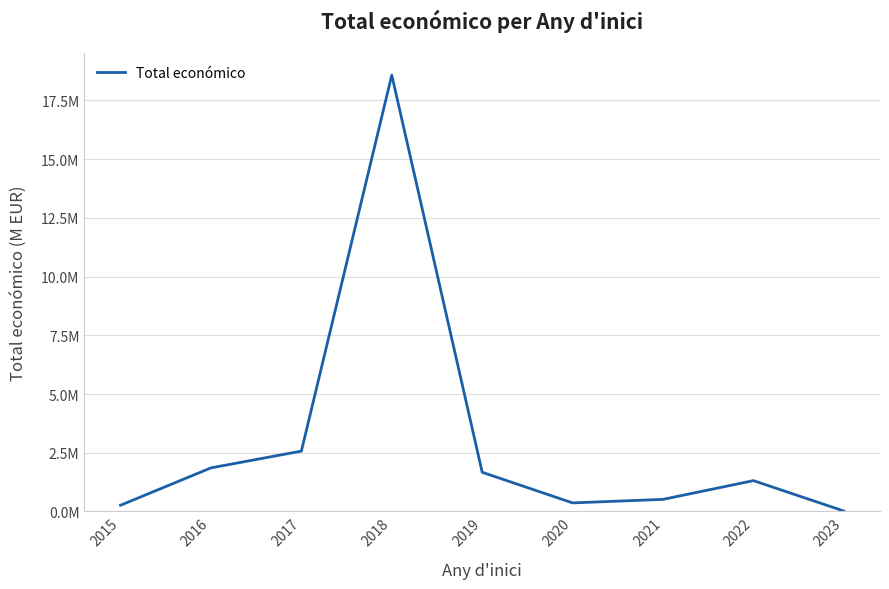

What is the greatest value displayed?

18.6